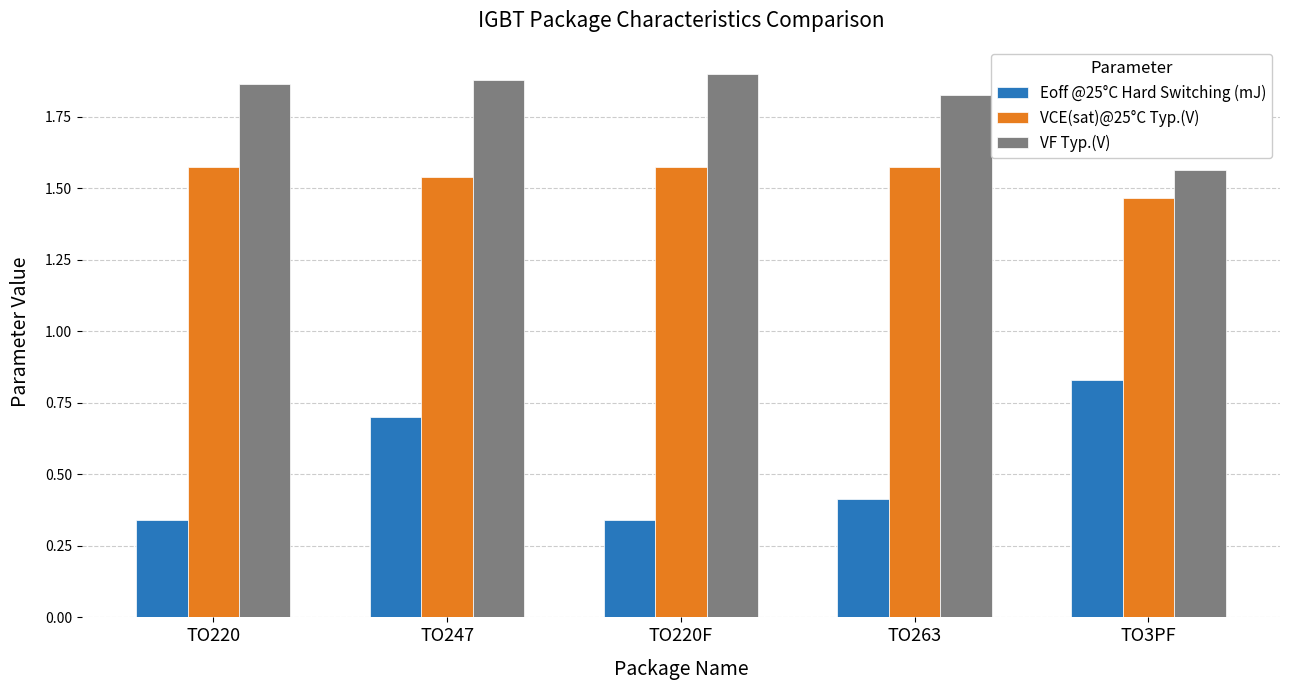

Count the VCE(sat)@25°C Typ.(V) values in the range 1 to 2.

5